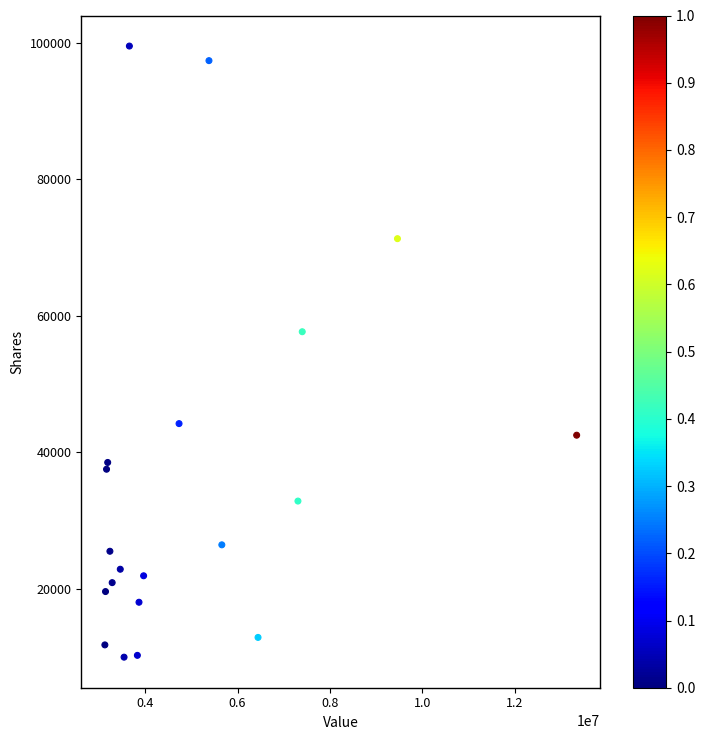

What is the range of Y values (max minus min)?

89499